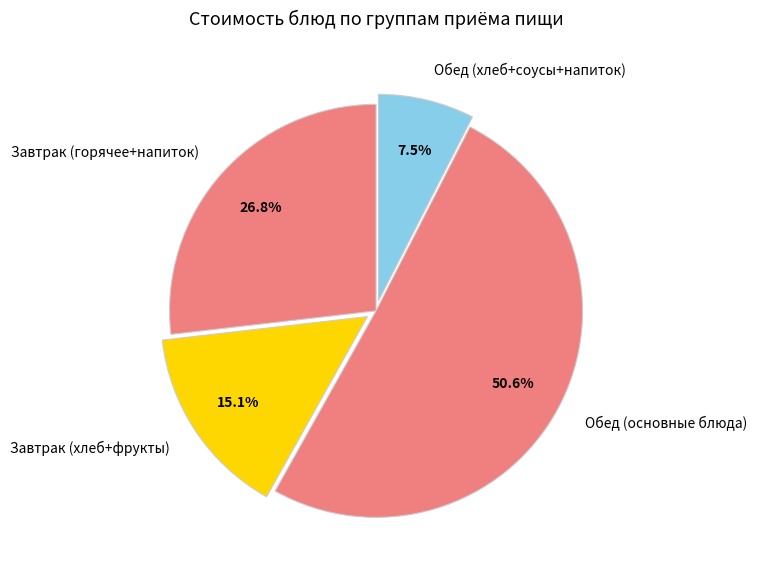

Combined, do Завтрак (горячее+напиток) and Обед (основные блюда) account for over 50%?

Yes